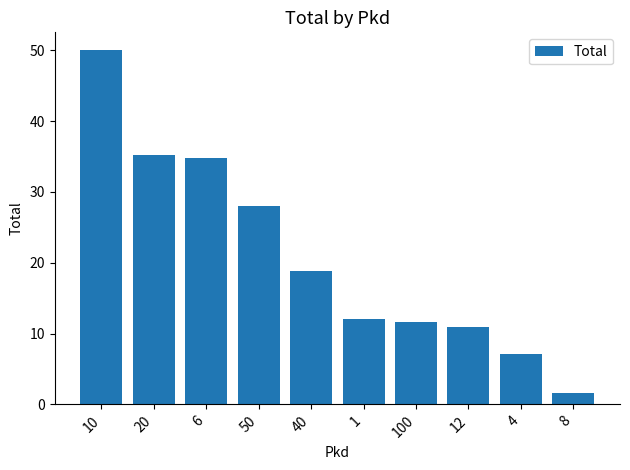

Where does the data first go above 18?

10